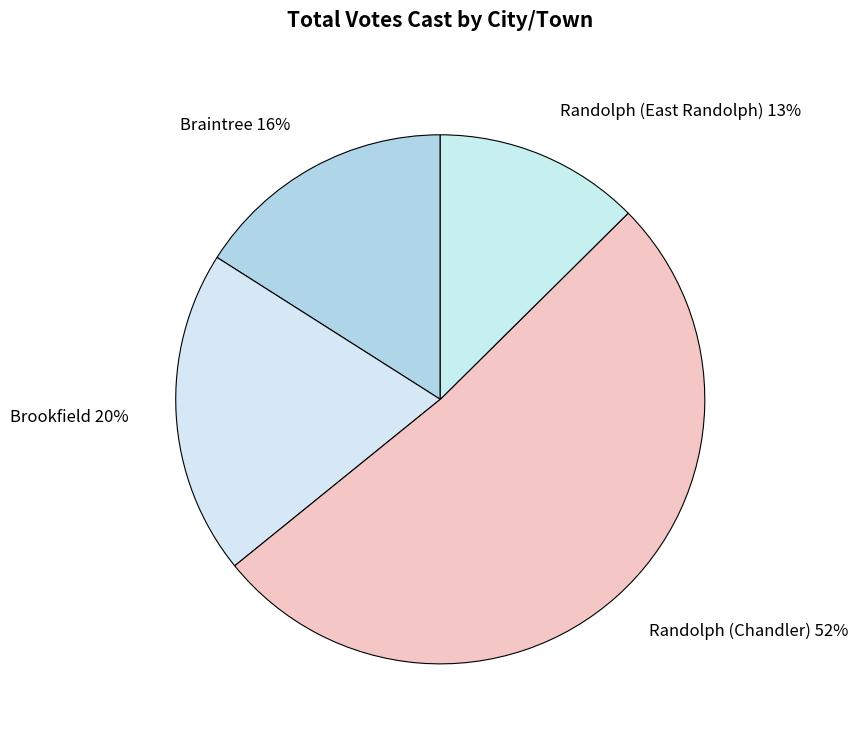

Which has a higher value, Braintree or Brookfield?

Brookfield